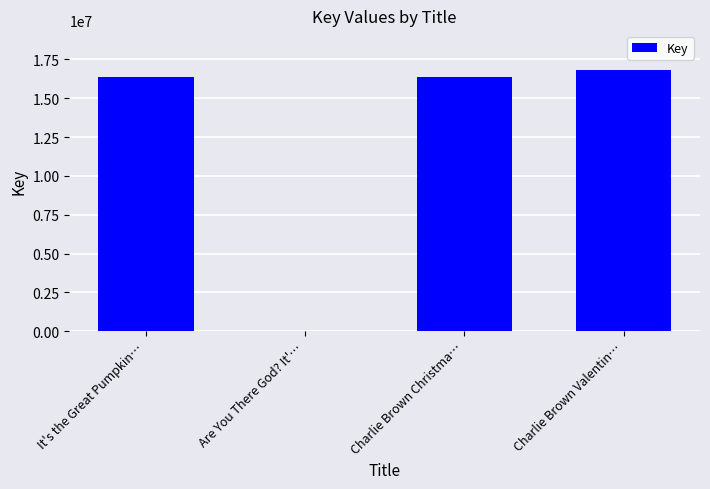

What is the approximate value at Are You There God? It'…?

6576